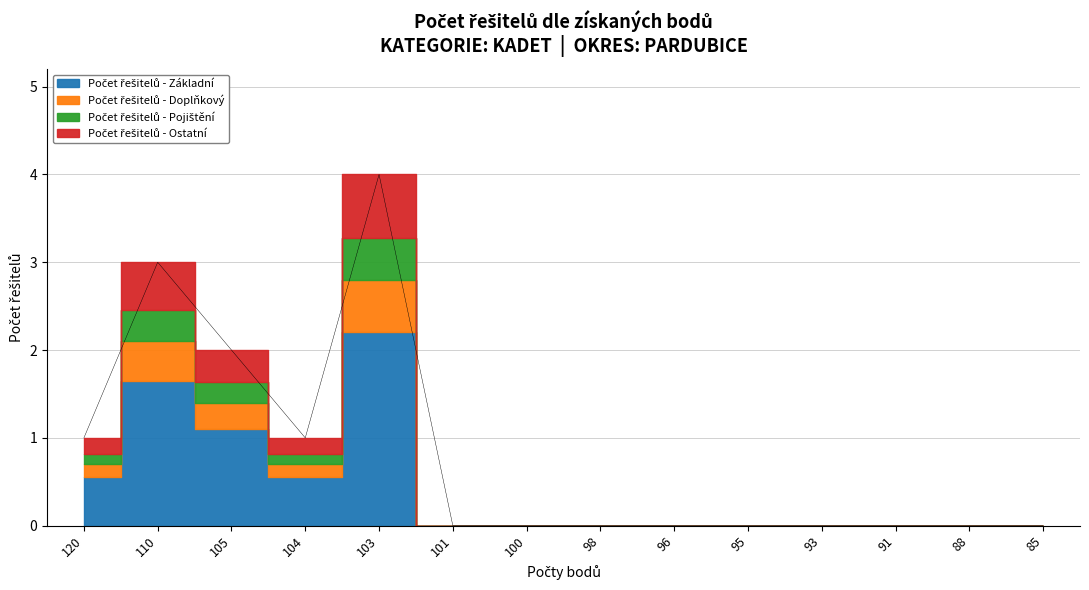

Which category has the highest value across all series?

103